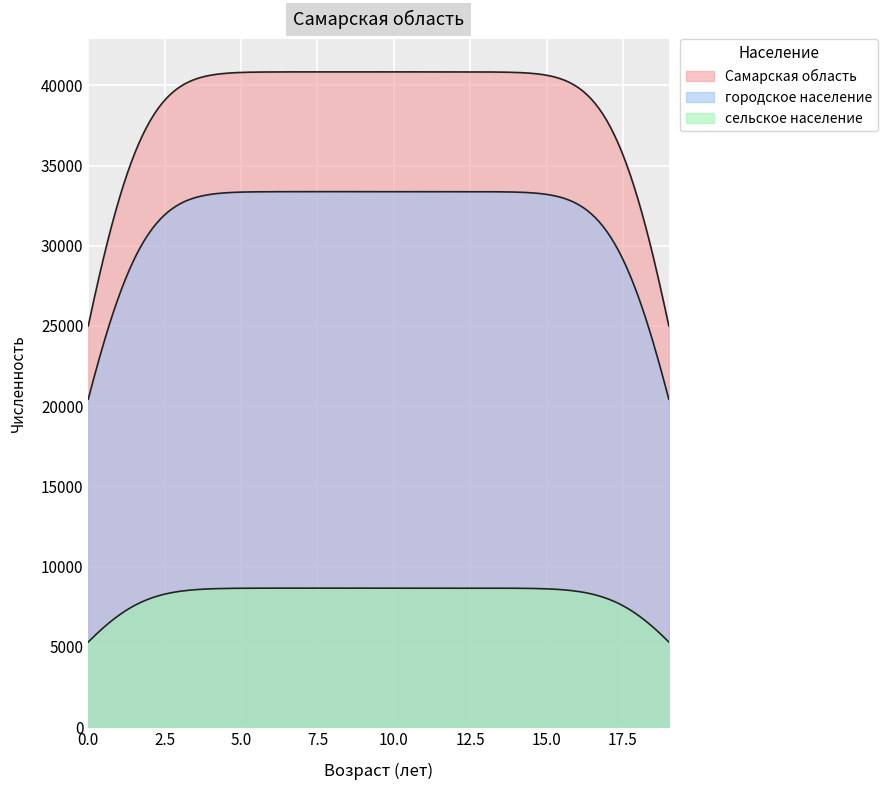

True or false: сельское население and Самарская область cross at least once.

False